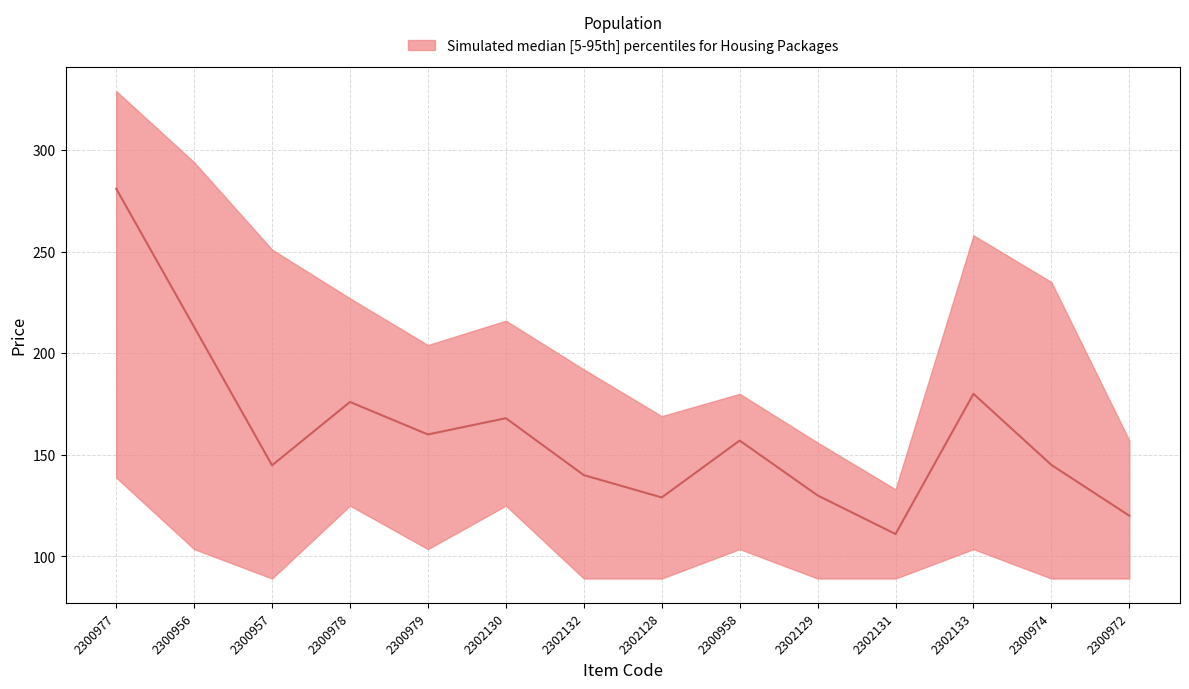

How many values in the upper series are below 216?

7